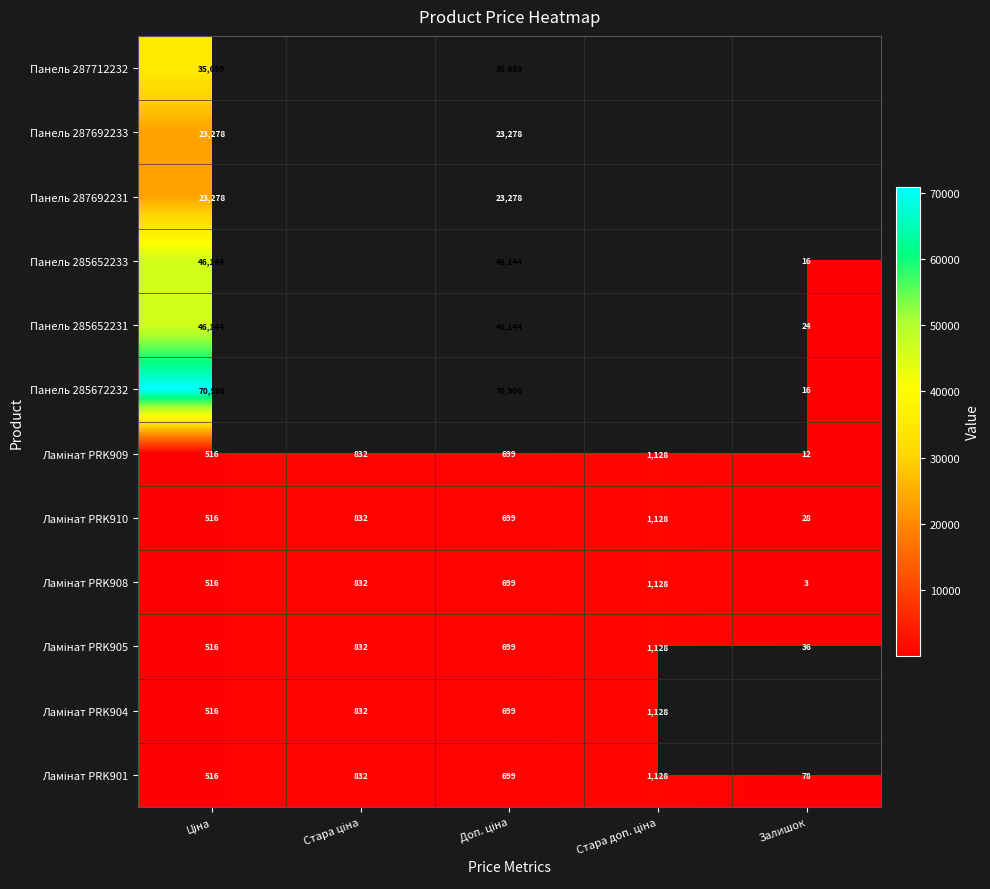

Which series changed the most between Ціна and Залишок?

Панель 285672232